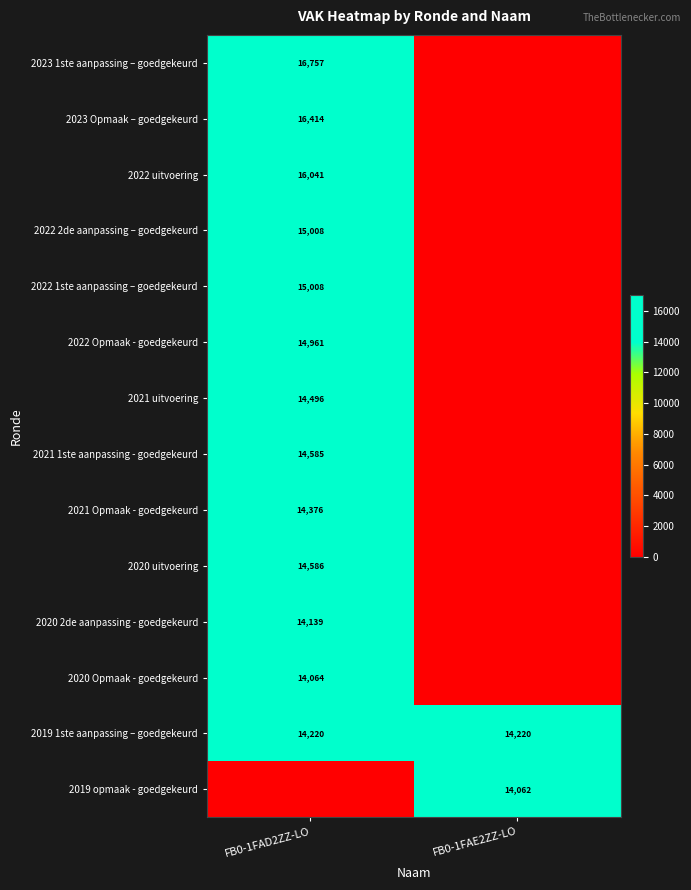

True or false: 2019 1ste aanpassing – goedgekeurd has a value of 14220 at FB0-1FAE2ZZ-LO.

True